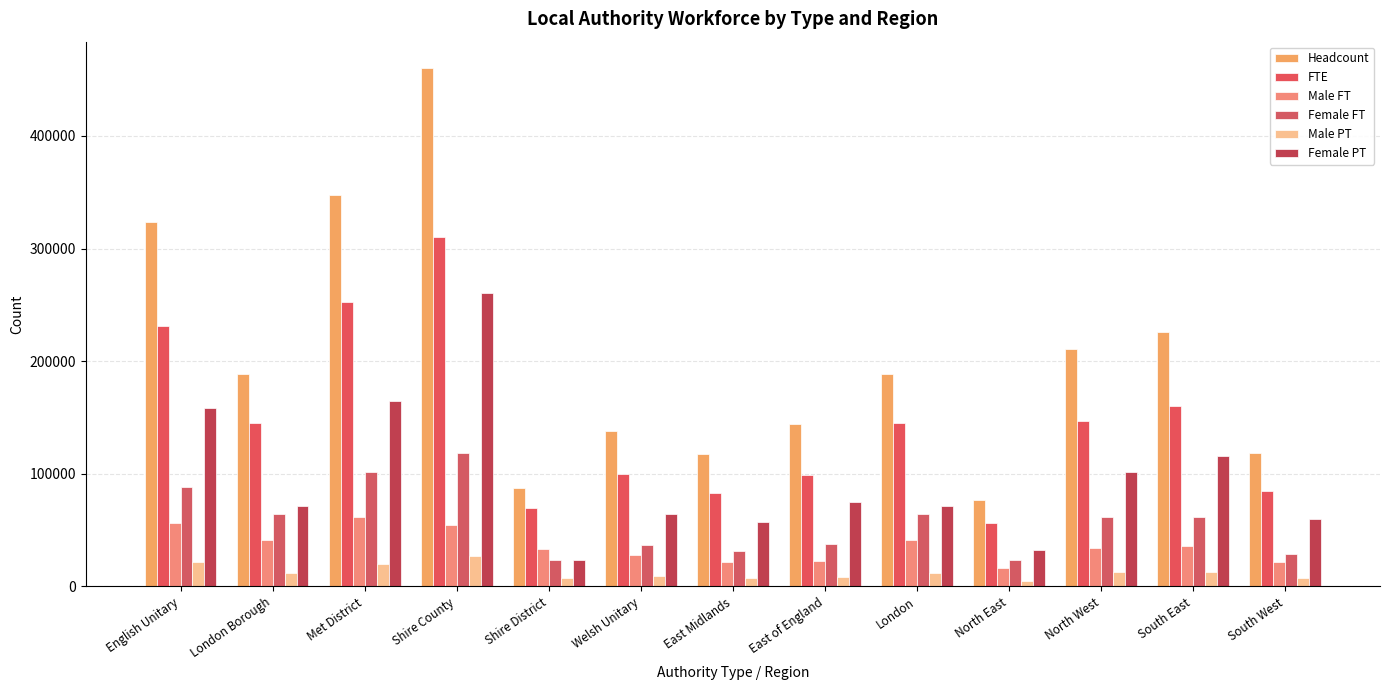

What is the value of the Female PT bar at the 9th from the left?

71300